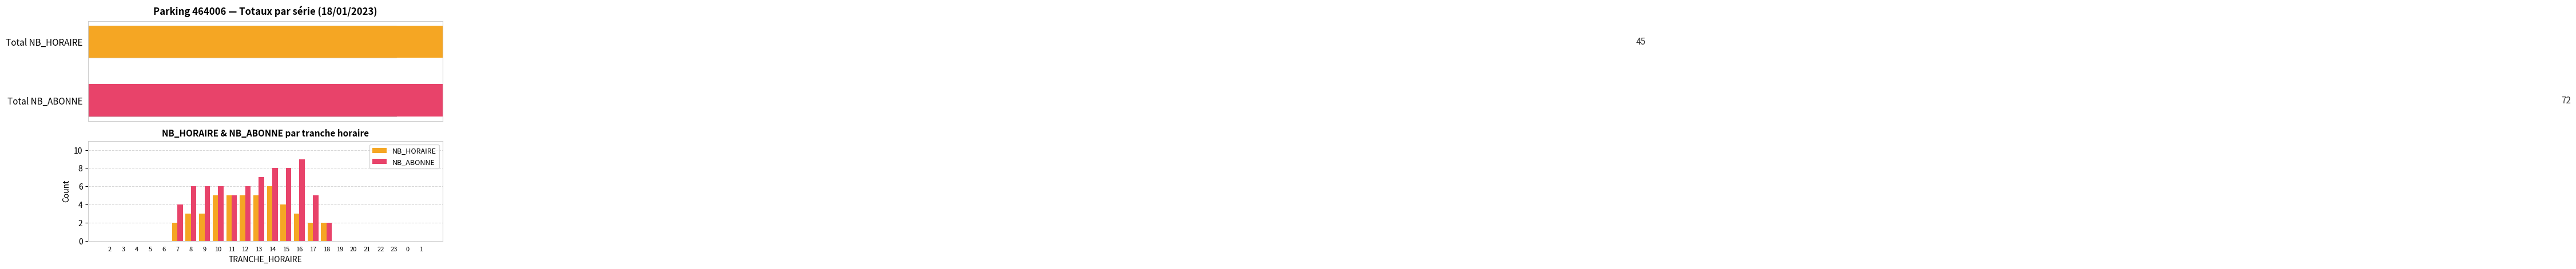

What is the total value across all series at 12?

11